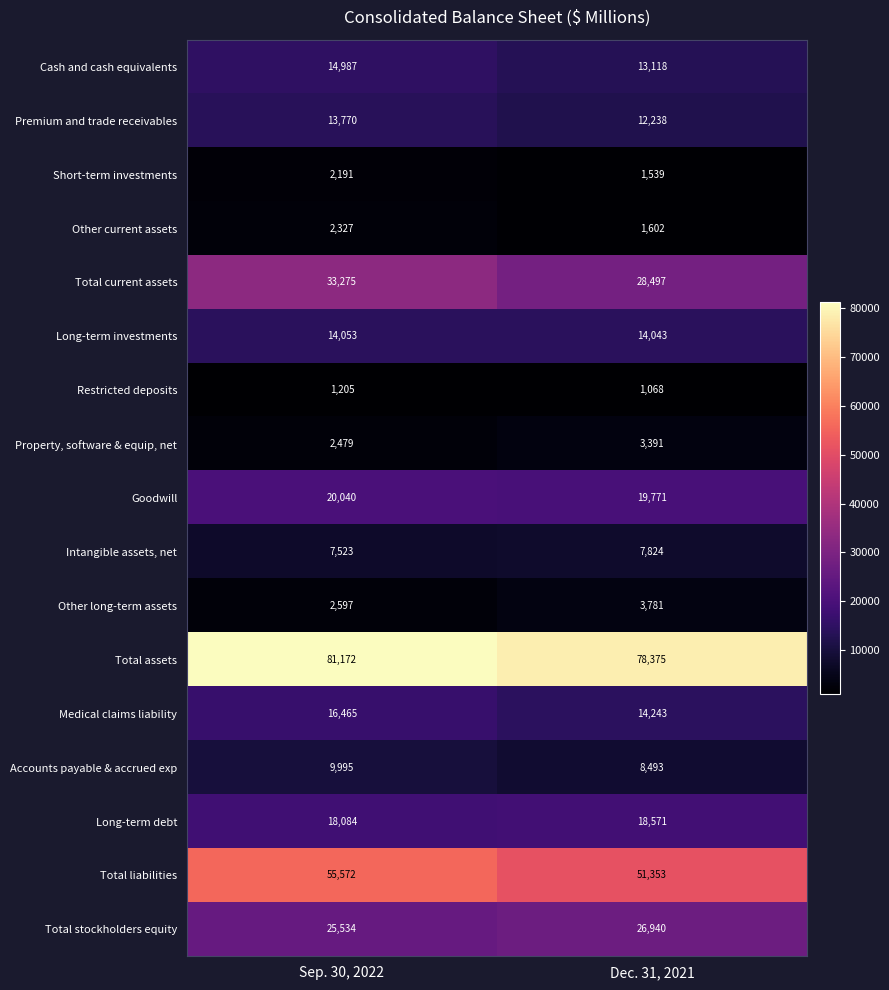

At Sep. 30, 2022, list the series in order from largest to smallest.

Total assets, Total liabilities, Total current assets, Total stockholders equity, Goodwill, Long-term debt, Medical claims liability, Cash and cash equivalents, Long-term investments, Premium and trade receivables, Accounts payable & accrued exp, Intangible assets, net, Other long-term assets, Property, software & equip, net, Other current assets, Short-term investments, Restricted deposits